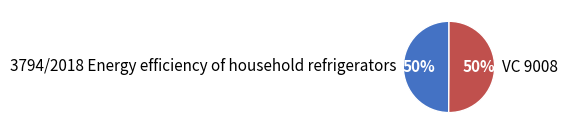

What is the ratio of the value at VC 9008 to the value at 3794/2018 Energy efficiency of household refrigerators?

1.0